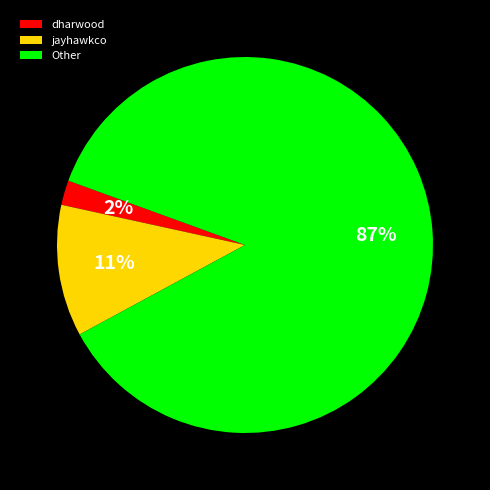

Is it true that jayhawkco is 77% of the pie?

False